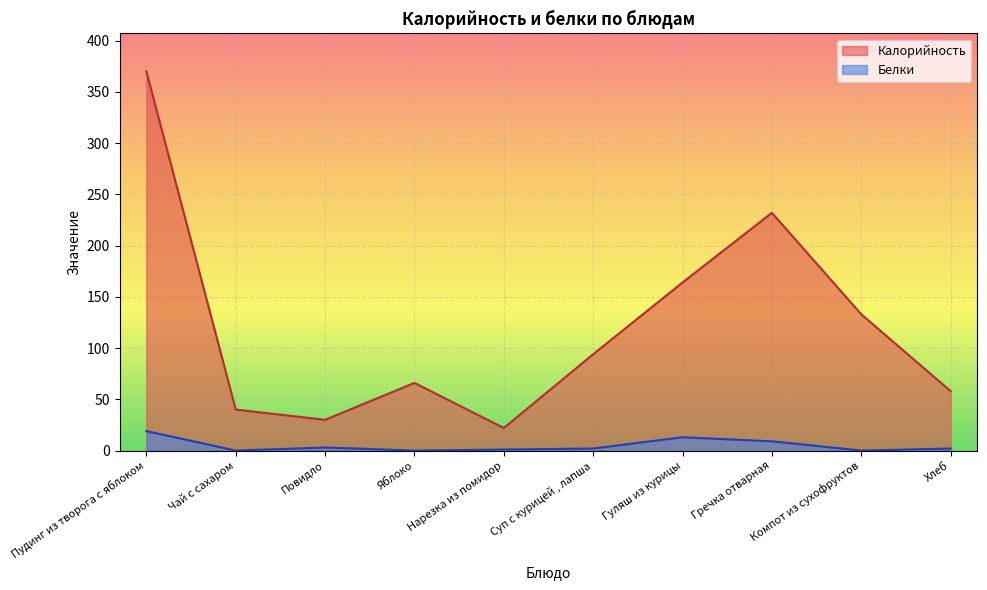

Reading left to right, what are all the values shown in this chart?

Калорийность: 370	40	30	66	22	94	164	232	133	58
Белки: 19	0	3	0	1	2	13	9	0	2